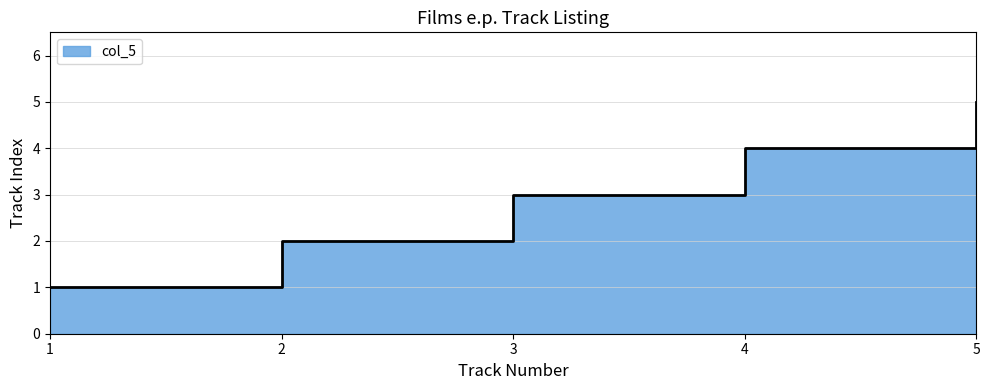

What is the sum of all values?

15